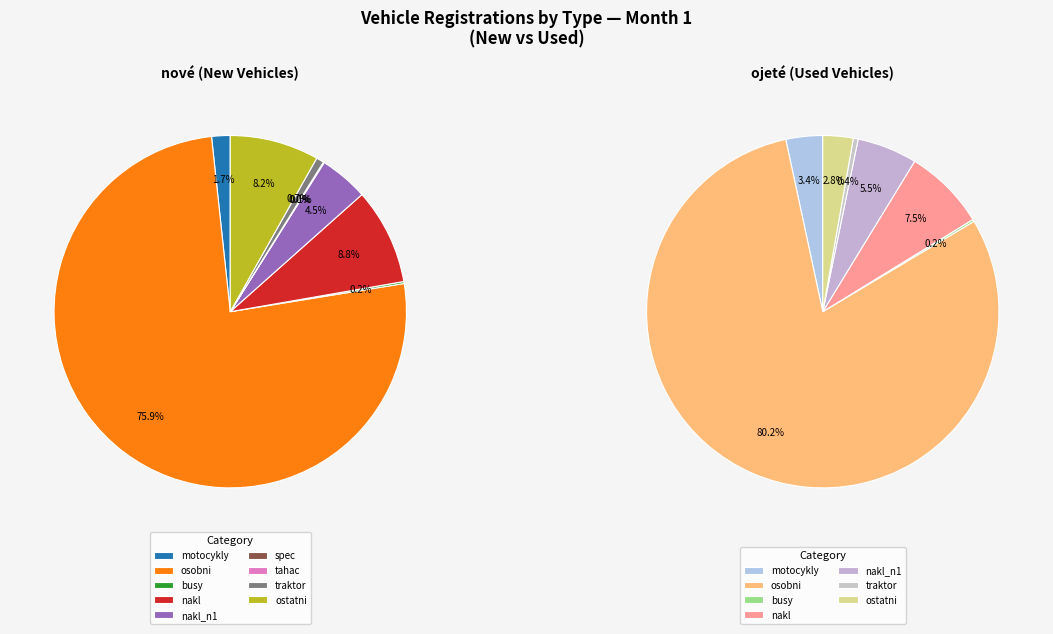

Which category accounts for the majority?

osobni